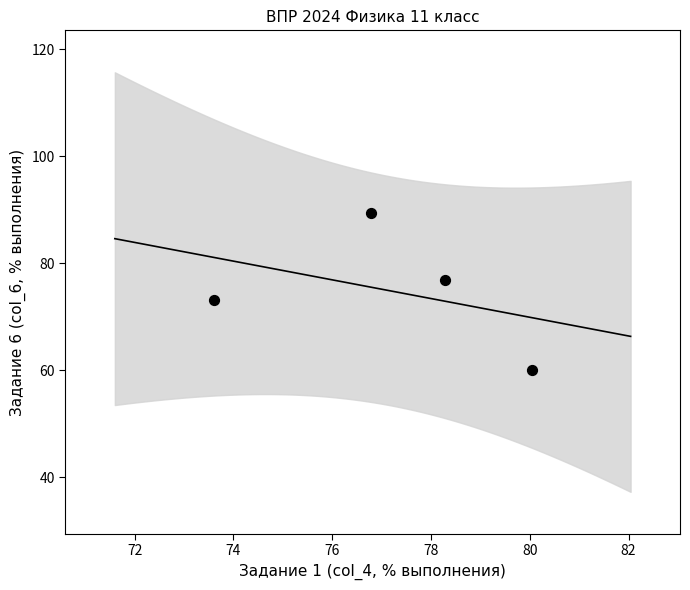

What Y value in the scatter plot is closest to 74?

73.0